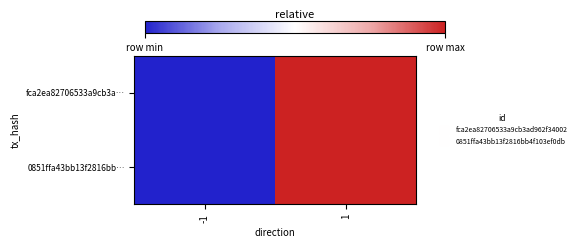

What is the maximum value shown in the chart?

1